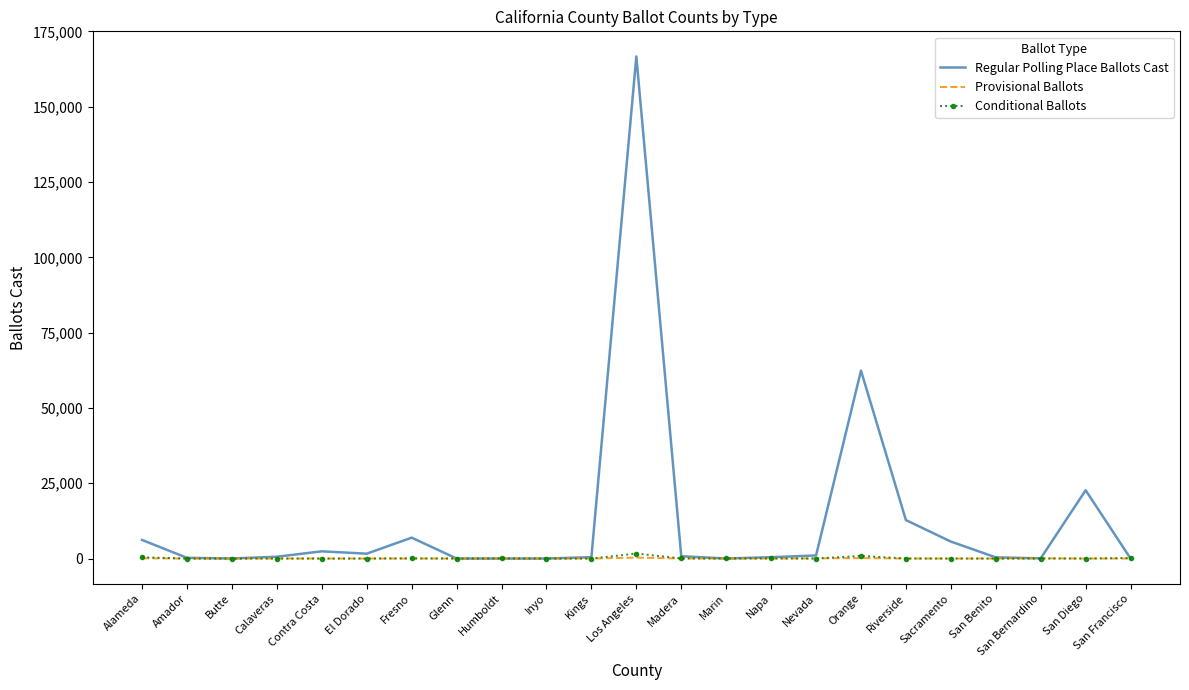

The Provisional Ballots series shows 0 at San Benito. True or false?

True